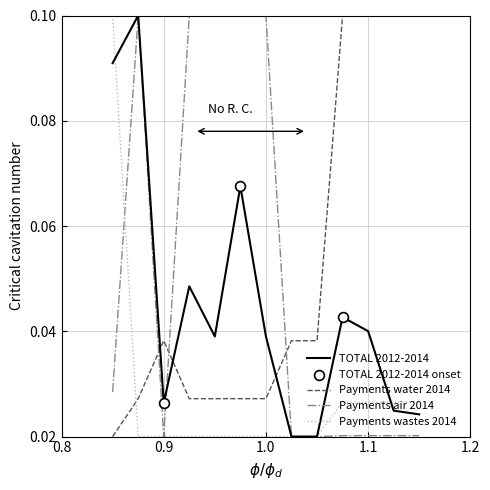

Which series ends up on top after the final intersection of TOTAL 2012-2014 and Payments water 2014?

Payments water 2014